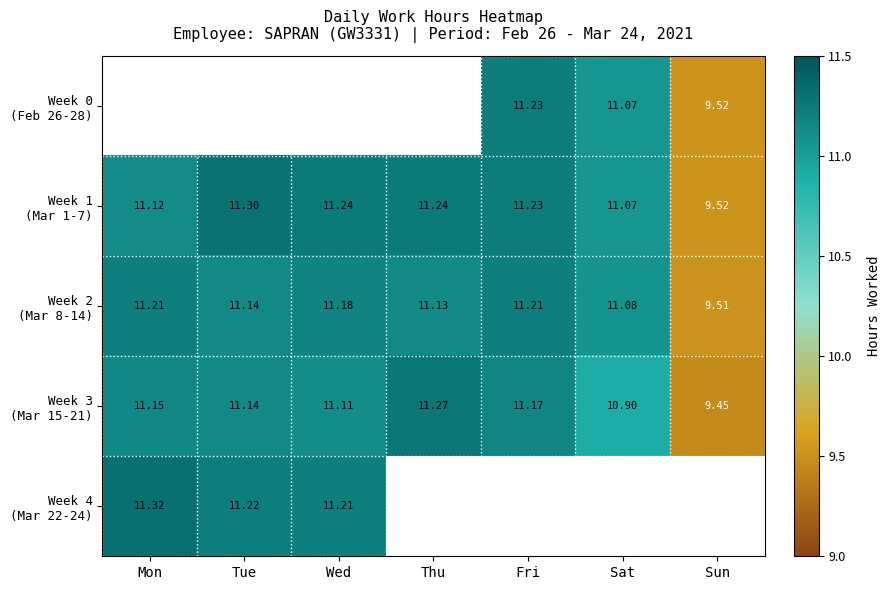

Which category has the highest value in the Week 2 (Mar 8-14) series?

Mon